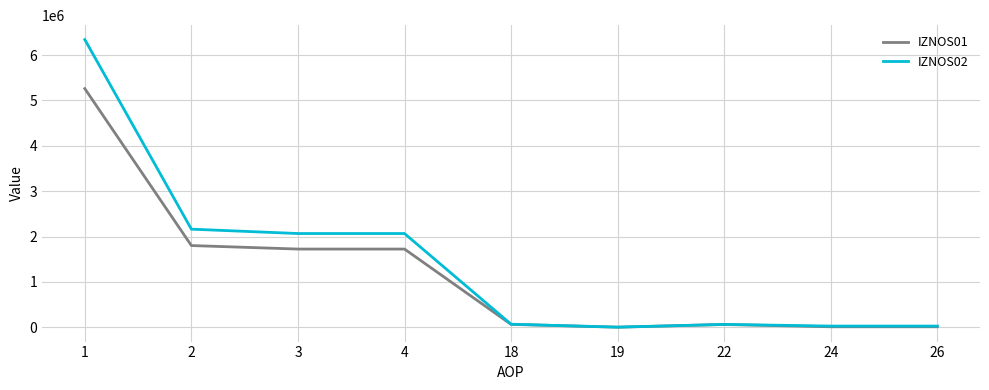

What is the greatest value displayed?

6341828.3